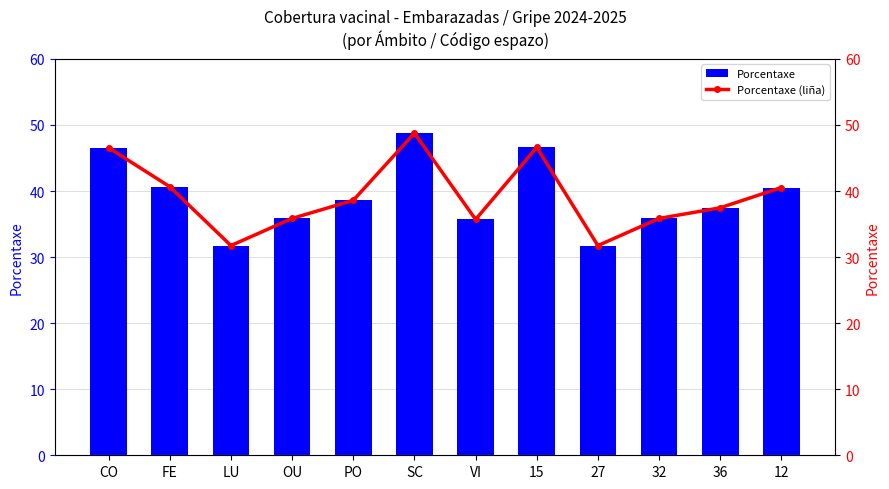

At which label does Porcentaxe (liña) first exceed 38?

CO